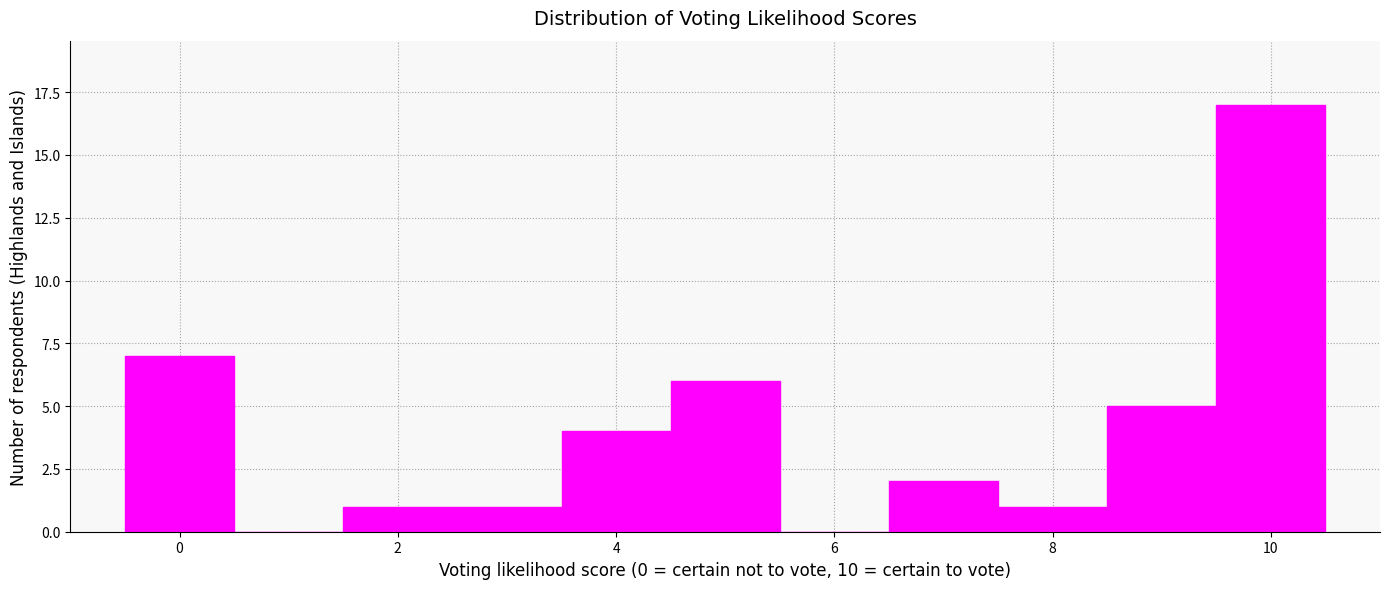

Reading left to right, transcribe this chart: for each bar, give the range it covers on the x-axis and its height. Neither the bar edges nor the heights are printed on the chart, so give them approximately, as read against the axes.

-0.5 to 0.5: 7
0.5 to 1.5: 0
1.5 to 2.5: 1
2.5 to 3.5: 1
3.5 to 4.5: 4
4.5 to 5.5: 6
5.5 to 6.5: 0
6.5 to 7.5: 2
7.5 to 8.5: 1
8.5 to 9.5: 5
9.5 to 10.5: 17